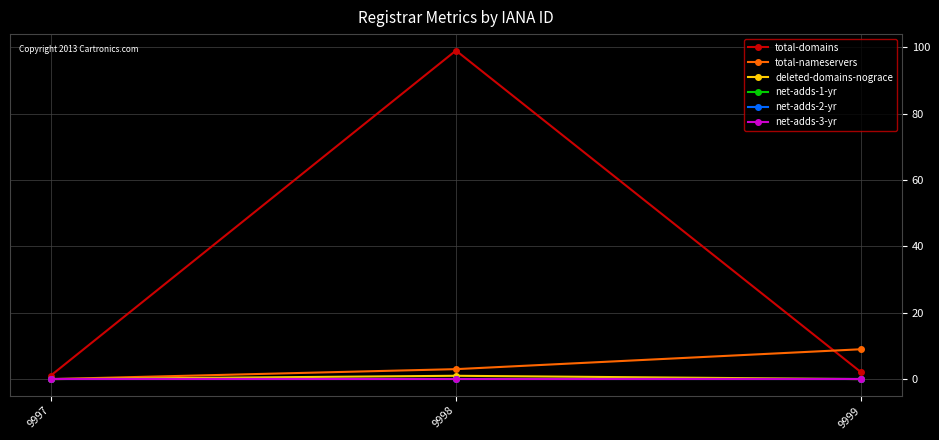

Does the chart have visible grid lines?

Yes